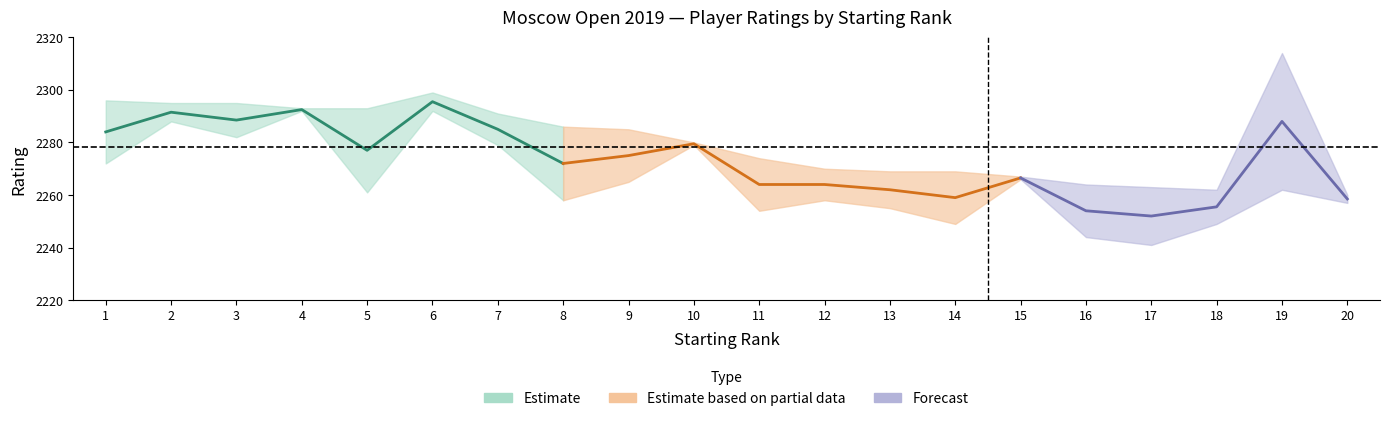

True or false: RtgI has more than 2 points higher than both neighbors.

False